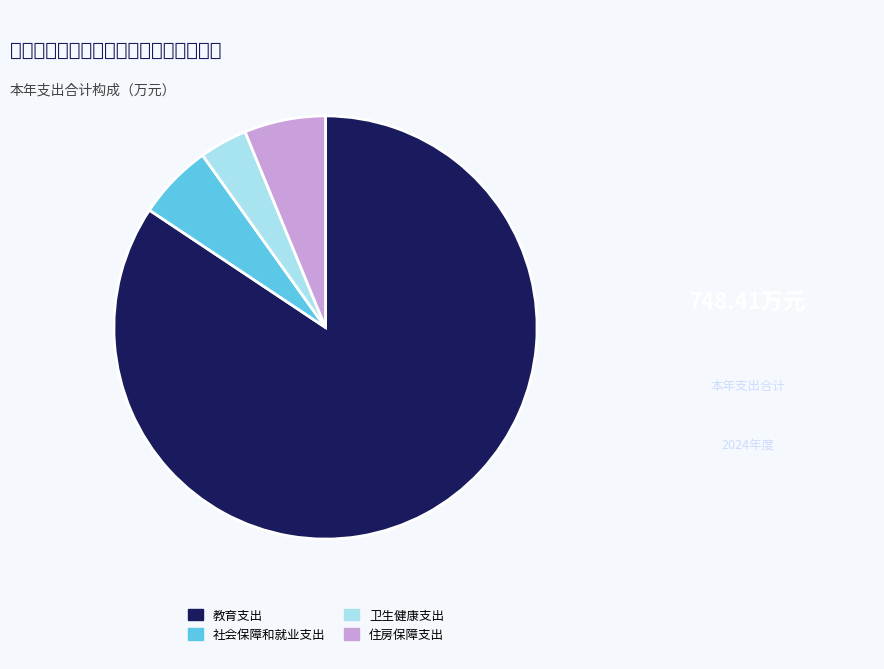

Does 社会保障和就业支出 account for over 50% of the chart?

No